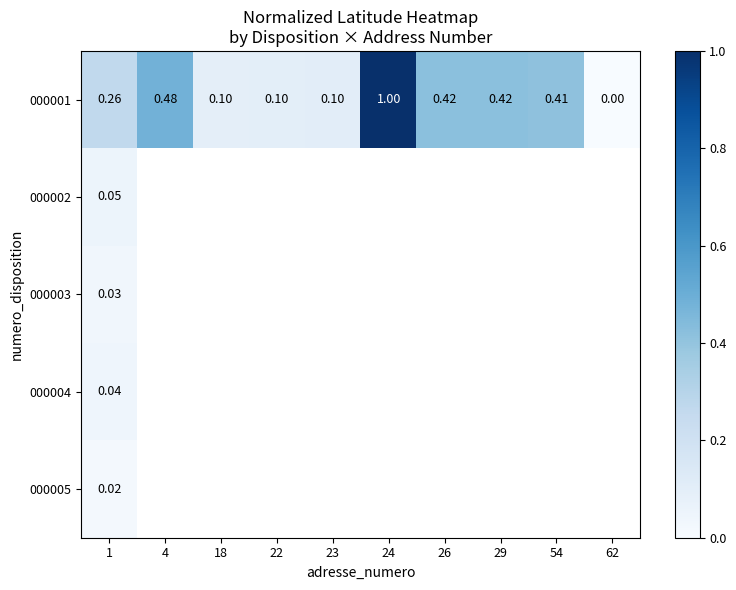

Between 26 and 62, which is larger?

26